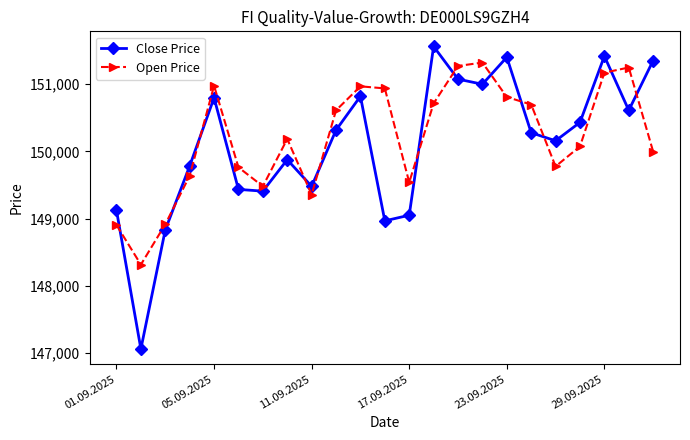

What is the highest value of the Open Price series?

151320